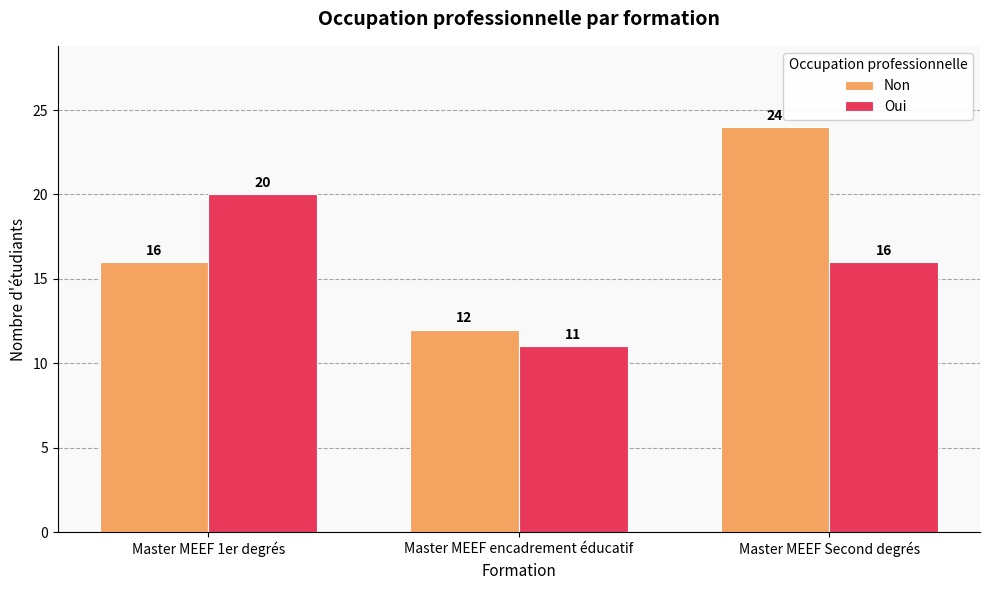

How many bars are there in total?

6